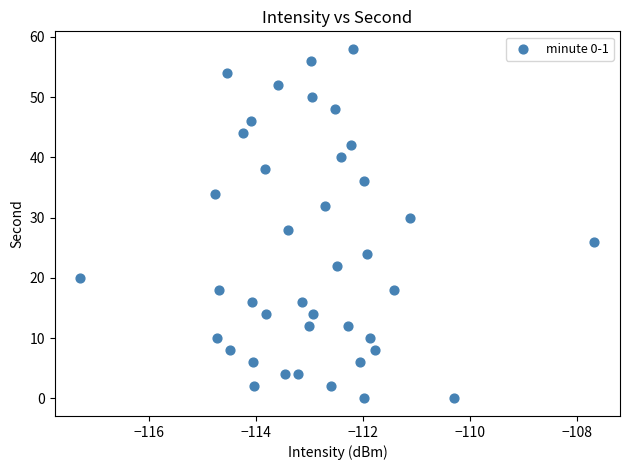

What is the range of Y values (max minus min)?

58